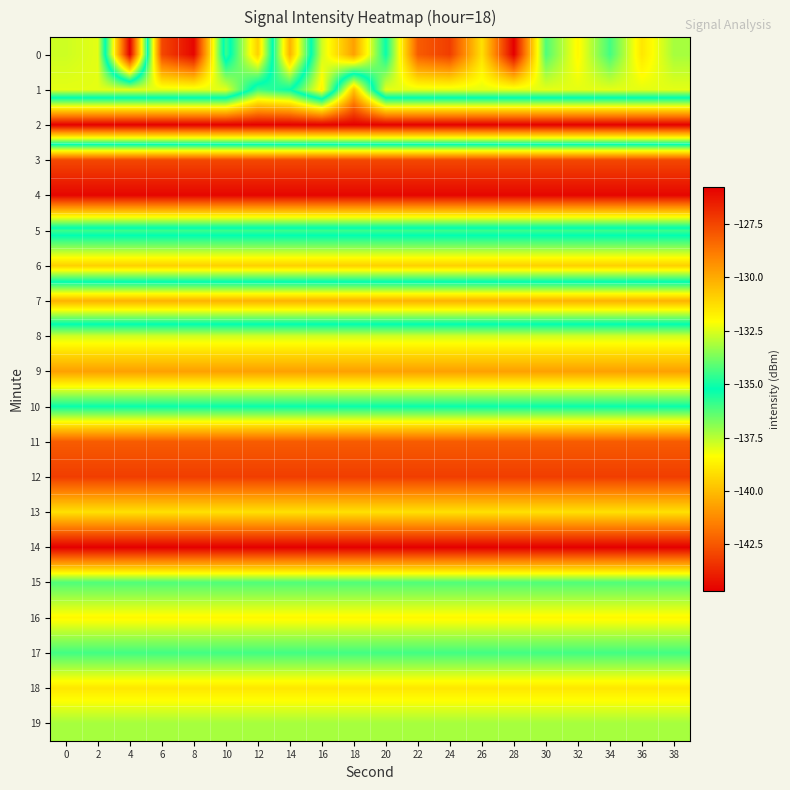

What is the difference between the highest and lowest values at 6?

18.9